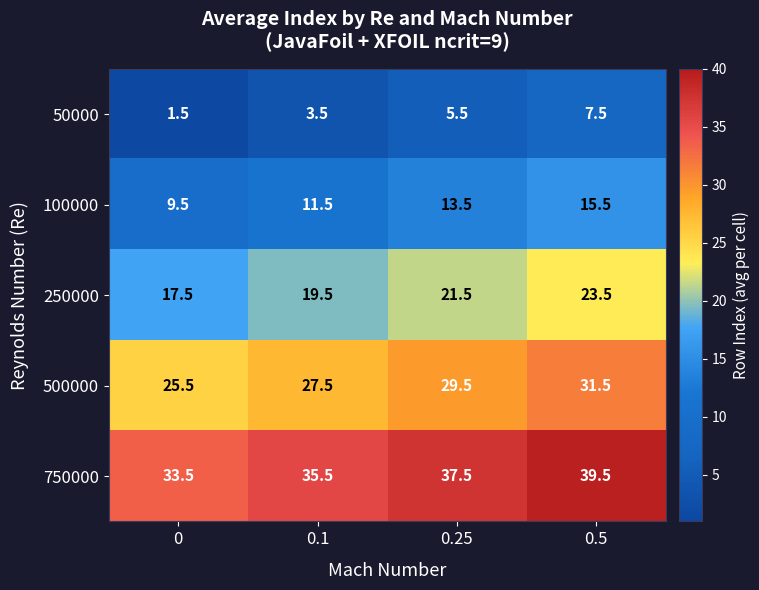

How many data points does each series have?

4